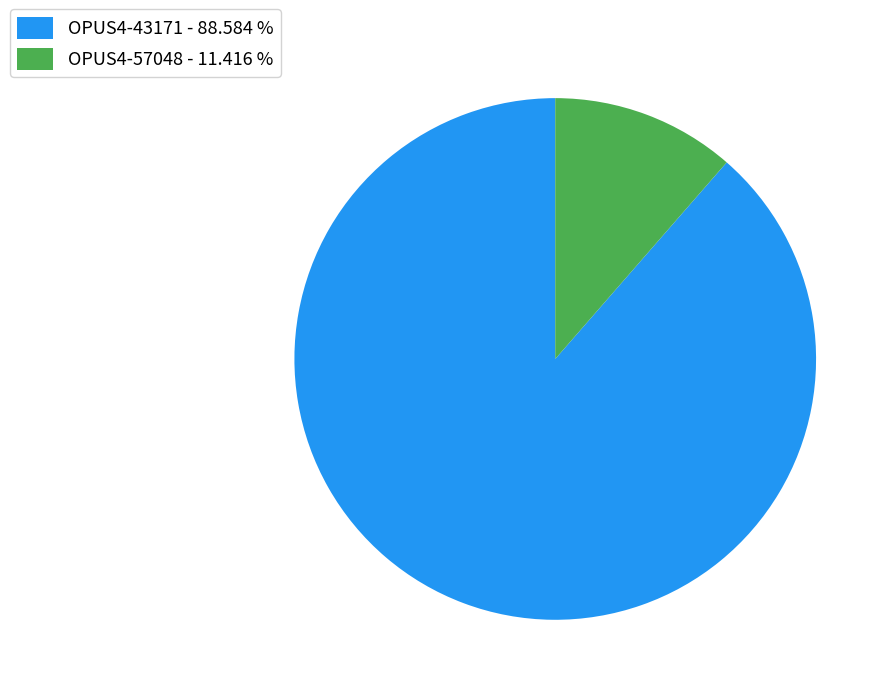

Is the sum of OPUS4-57048 - 11.416 % and OPUS4-43171 - 88.584 % greater than half?

Yes